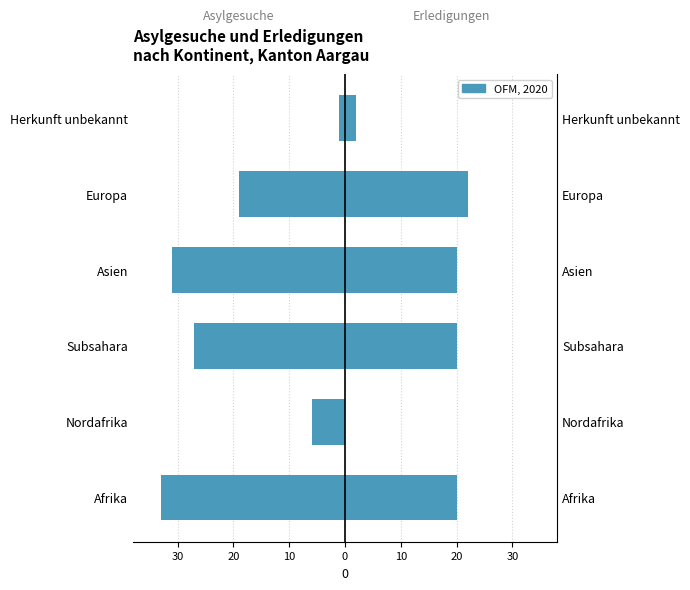

Reading right to left, transcribe all the data shown in this chart.

Total Asylgesuche: -1	-19	-31	-27	-6	-33
Asylgewahrungen: 2	22	20	20	0	20